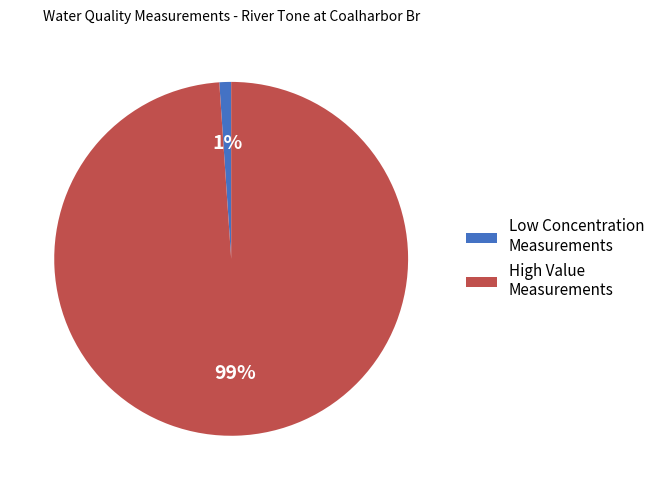

To the nearest percent, what is the difference between the largest and smallest slice percentages?

98%